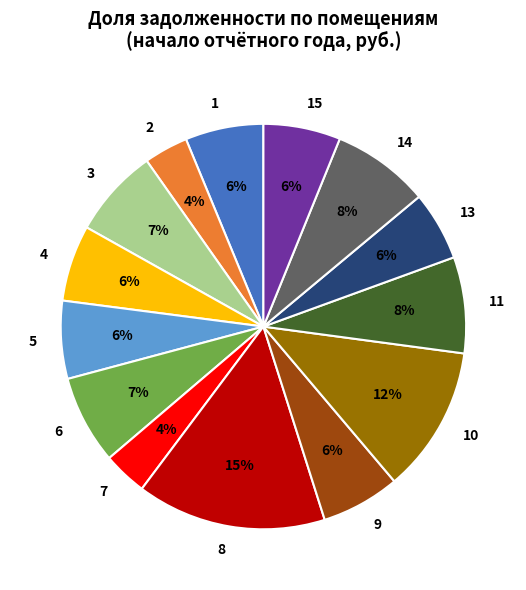

Is the sum of 14 and 3 greater than half?

No